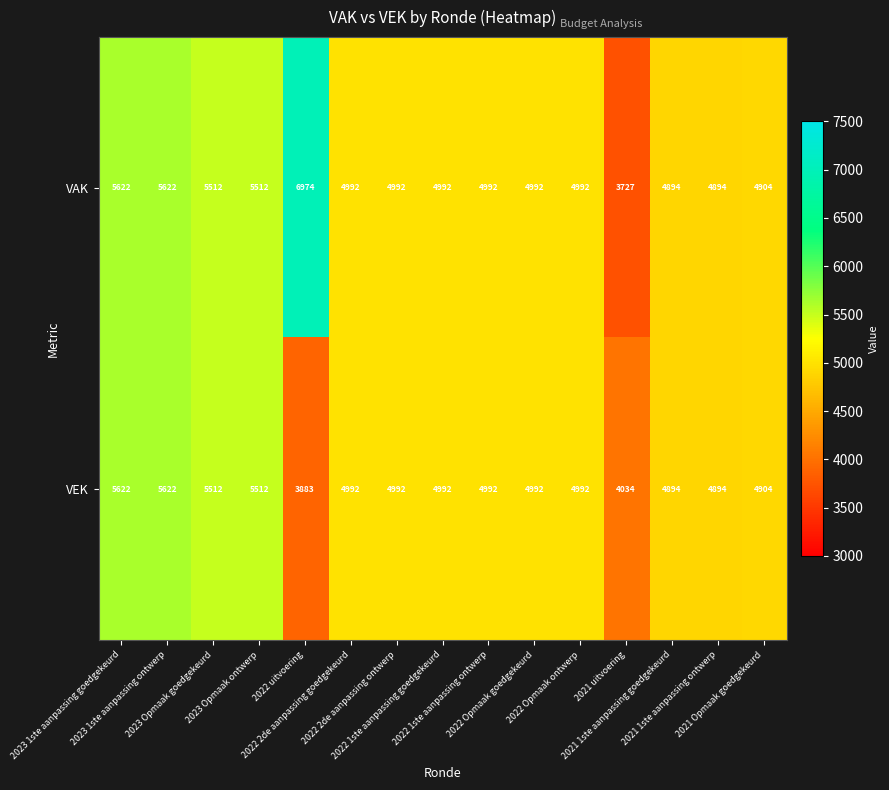

List the series in order of their overall mean, lowest first.

VEK, VAK